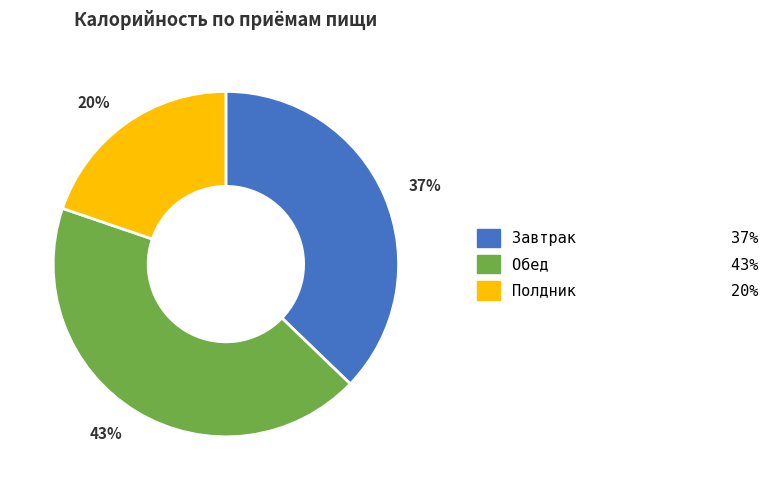

The Полдник slice represents 34% of the pie. True or false?

False